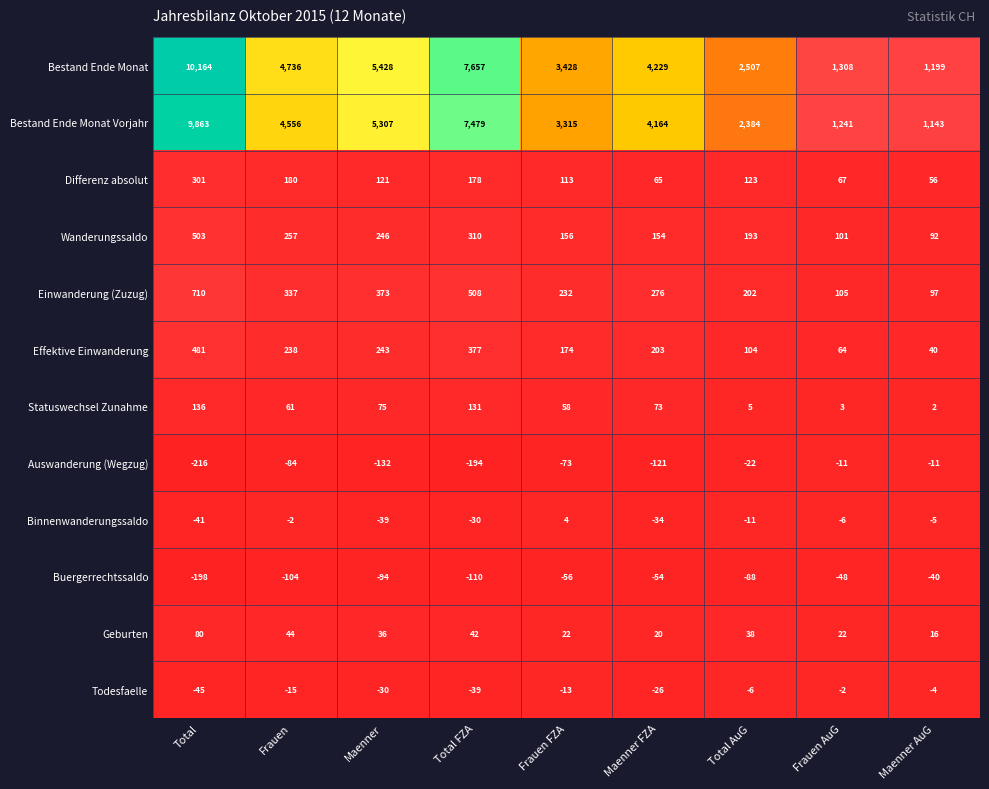

What is the maximum value shown in the chart?

10164